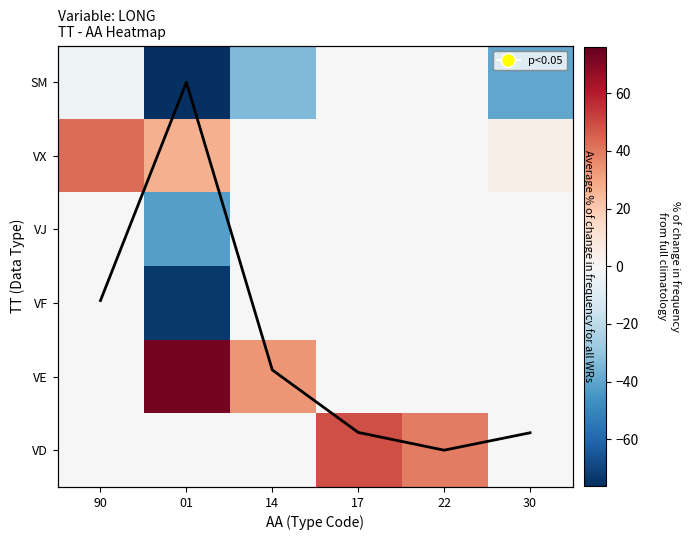

At which label is VD closest to 24?

22